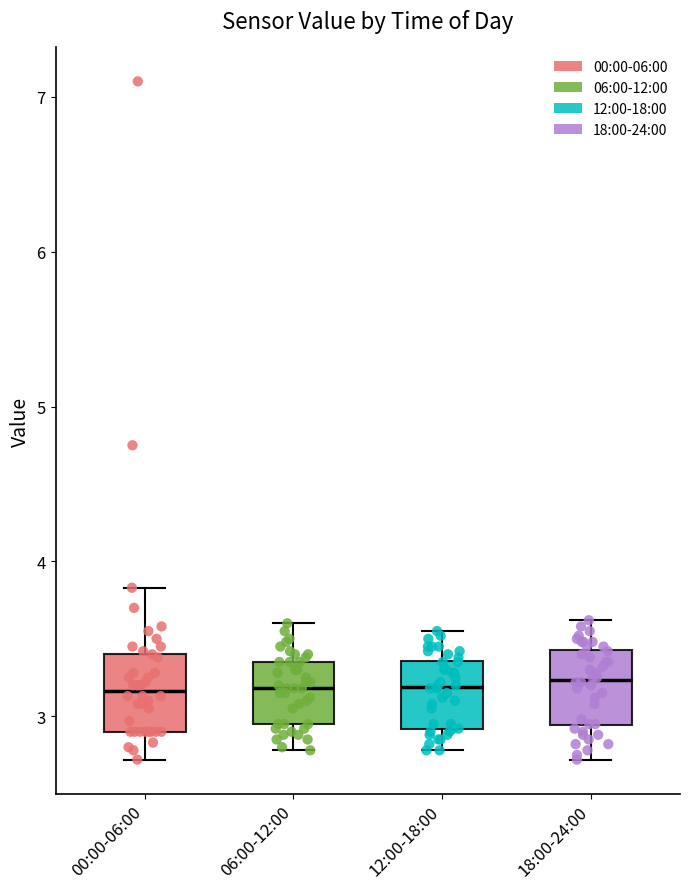

Reading left to right, transcribe this box plot: for each box, give where its median line is, the range the box spans, and where its two whiskers end, as read against the y-axis. The values are not printed on the chart, so give them approximately, as read against the axis.

00:00-06:00: median 3.2, box 2.9 to 3.4, whiskers 2.7 to 3.8
06:00-12:00: median 3.2, box 3.0 to 3.4, whiskers 2.8 to 3.6
12:00-18:00: median 3.2, box 2.9 to 3.4, whiskers 2.8 to 3.6
18:00-24:00: median 3.2, box 2.9 to 3.4, whiskers 2.7 to 3.6